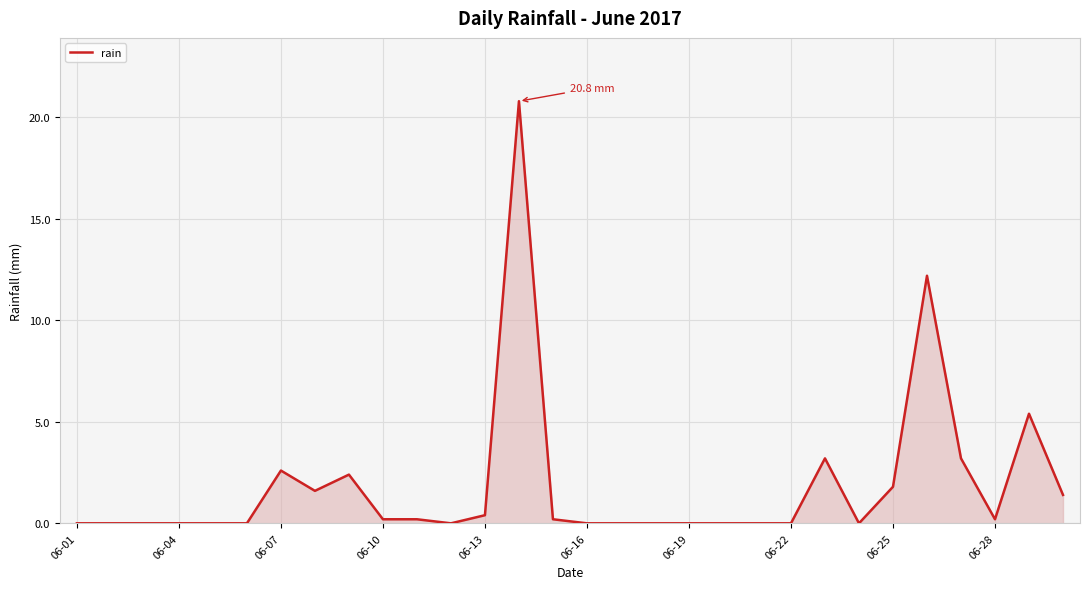

What is the difference between the maximum and minimum values?

20.8